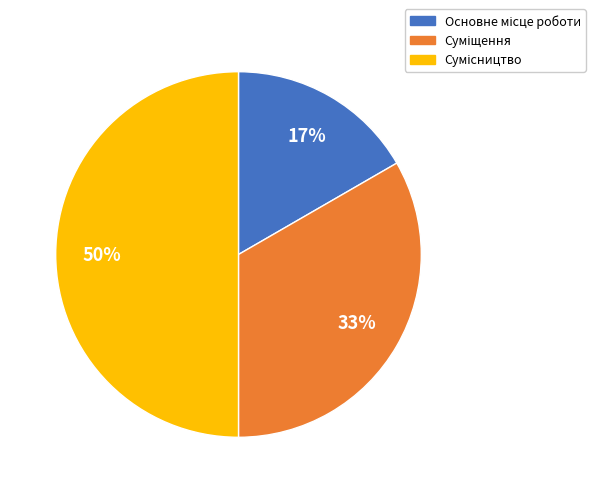

To the nearest percent, what is the difference between the largest and smallest slice percentages?

33%